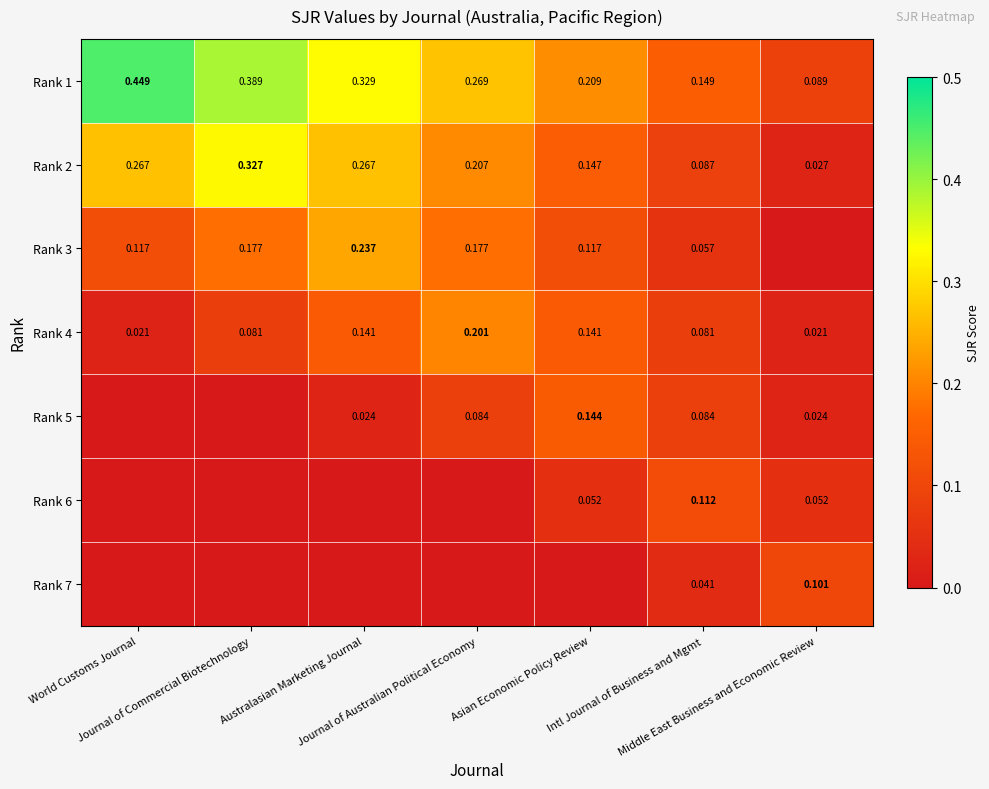

What is the total value across all series at World Customs Journal?

0.9